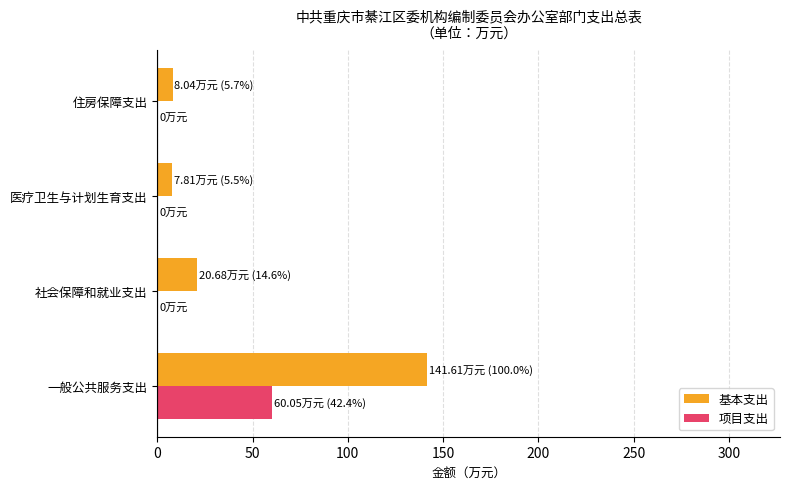

The 项目支出 series shows 39.9 at 一般公共服务支出. True or false?

False